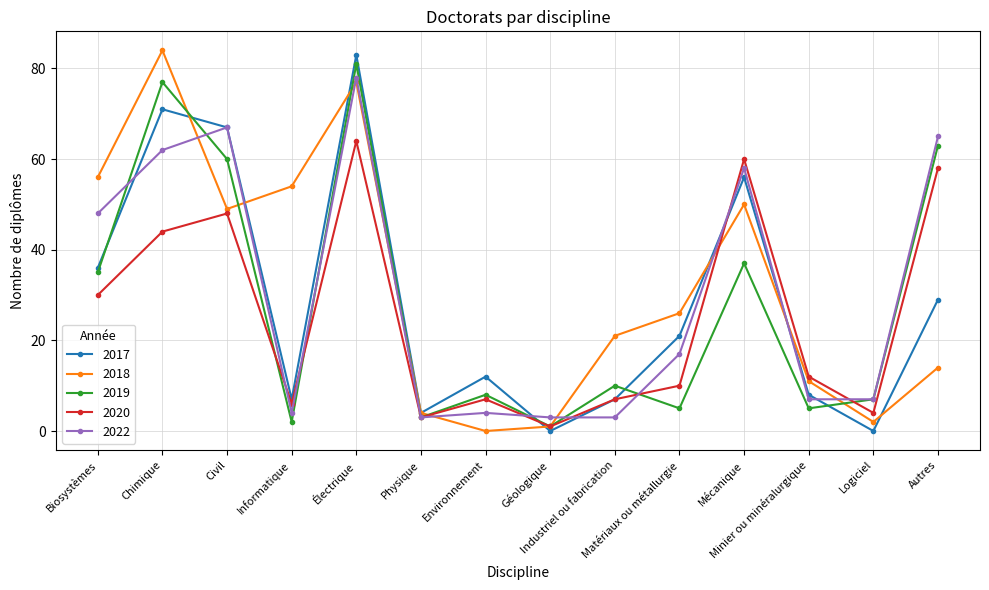

Which category has the highest value across all series?

Chimique